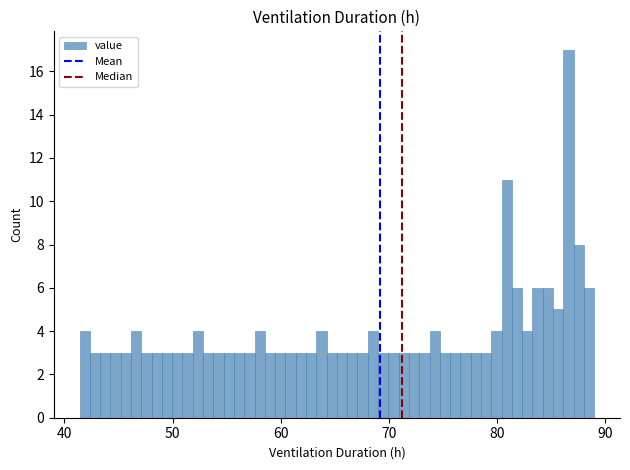

Around what value on the x-axis is the tallest bar? Give the approximate position of its centre, as read against the axis.

87